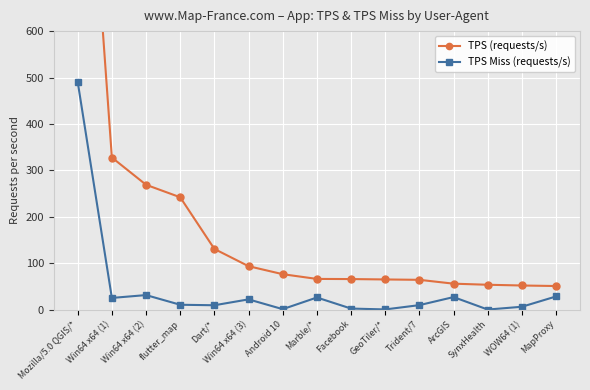

What is the sum of the TPS Miss (requests/s) values at ArcGIS and Win64 x64 (3)?

48.8